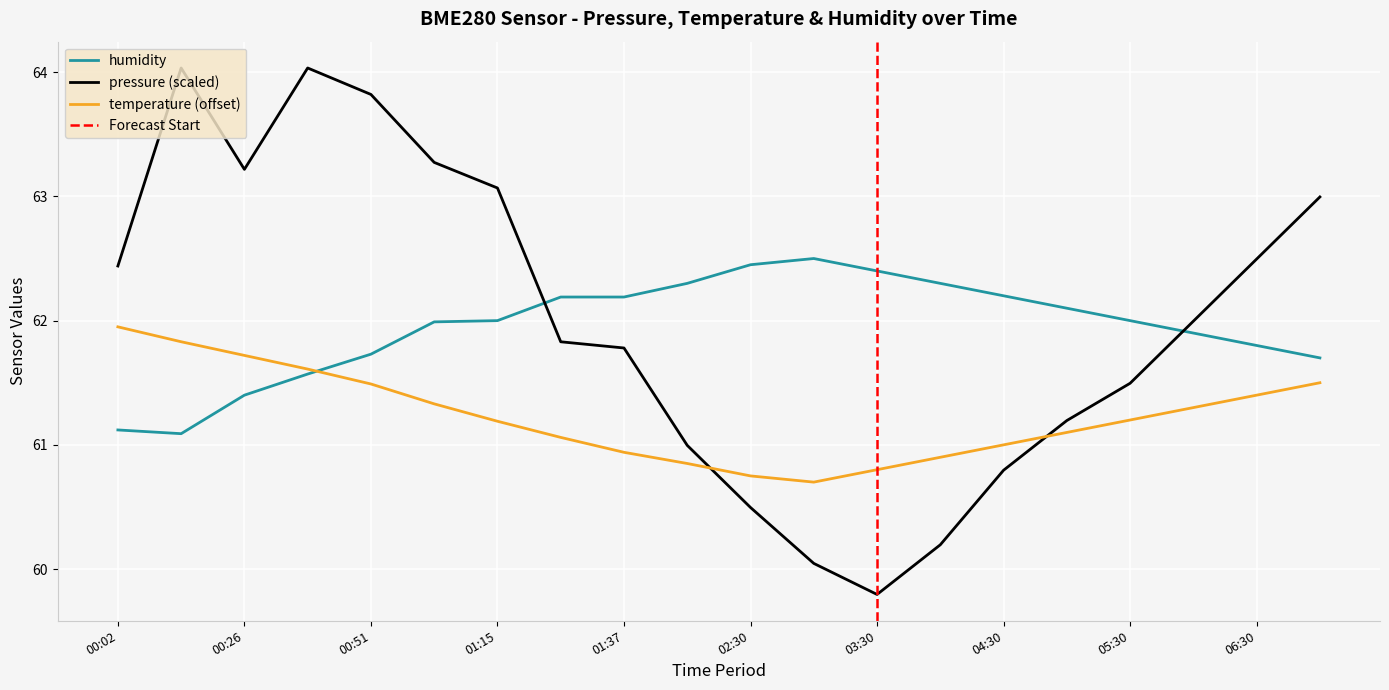

What is the sum of the humidity values at 07:00 and 05:00?

123.8